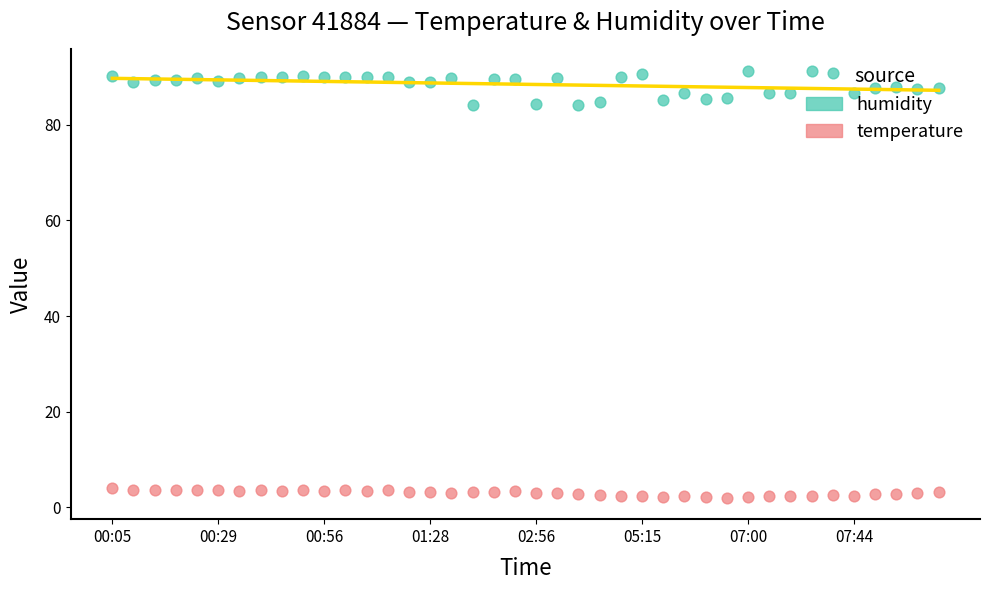

Which series has the widest spread of Y values?

humidity